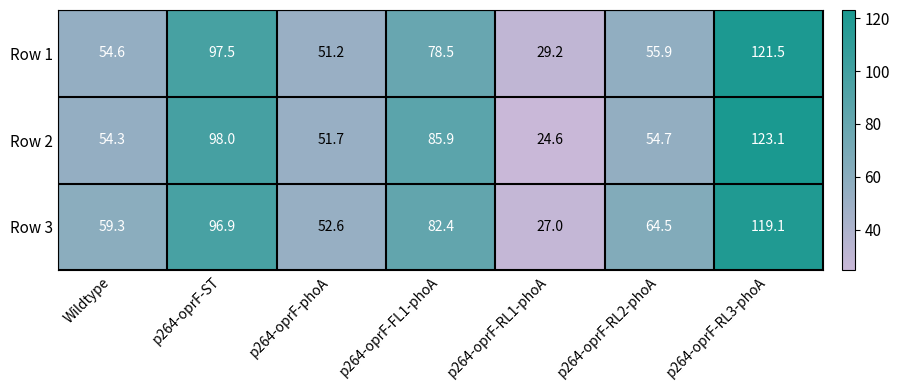

Rank the series at p264-oprF-ST from lowest to highest value.

Row 3, Row 1, Row 2